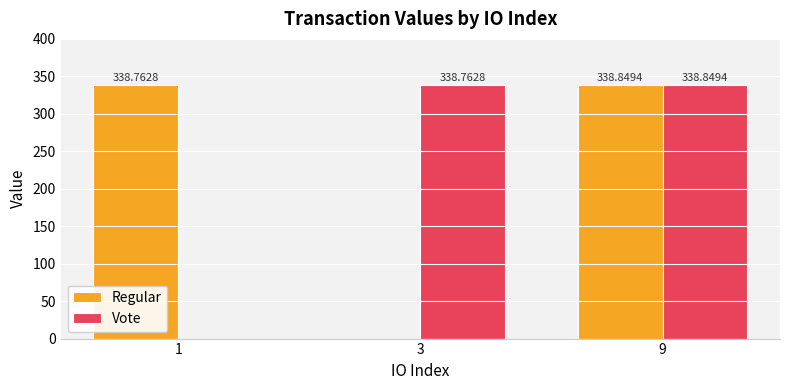

Does the chart contain stacked bars?

No